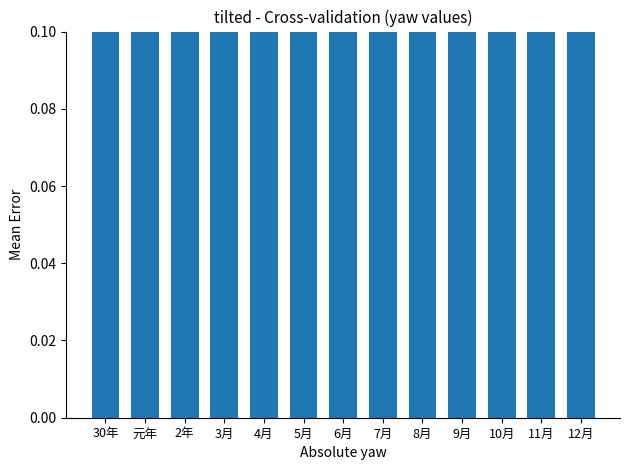

Are the bars horizontal?

No